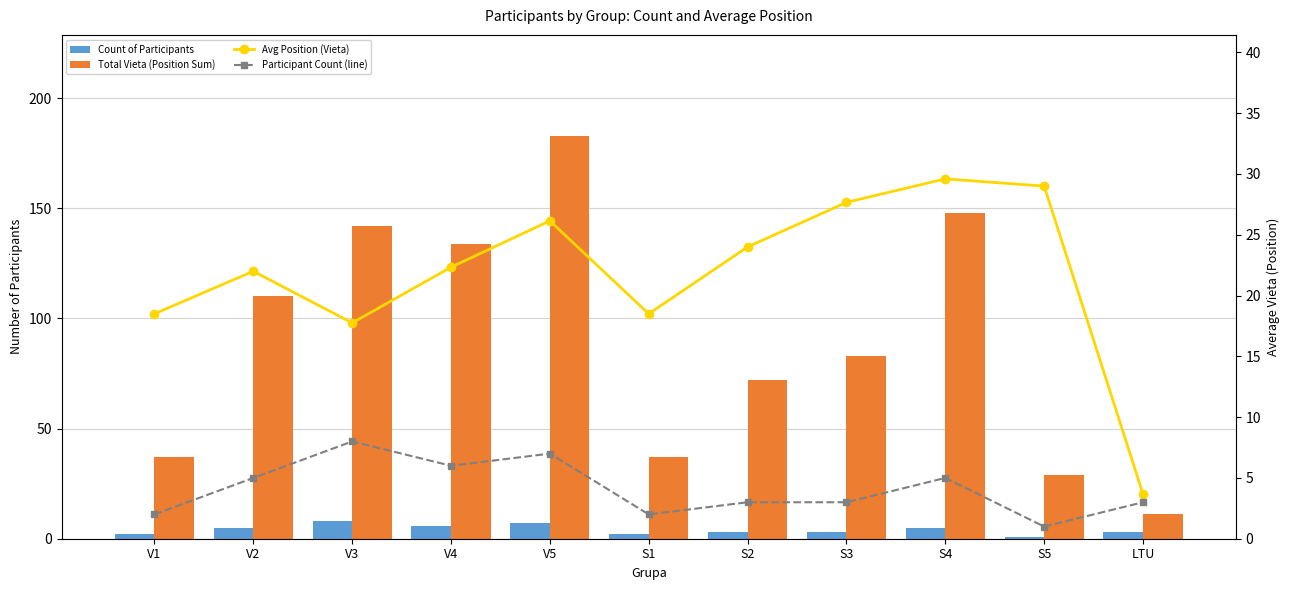

Count the number of categories in the chart.

11